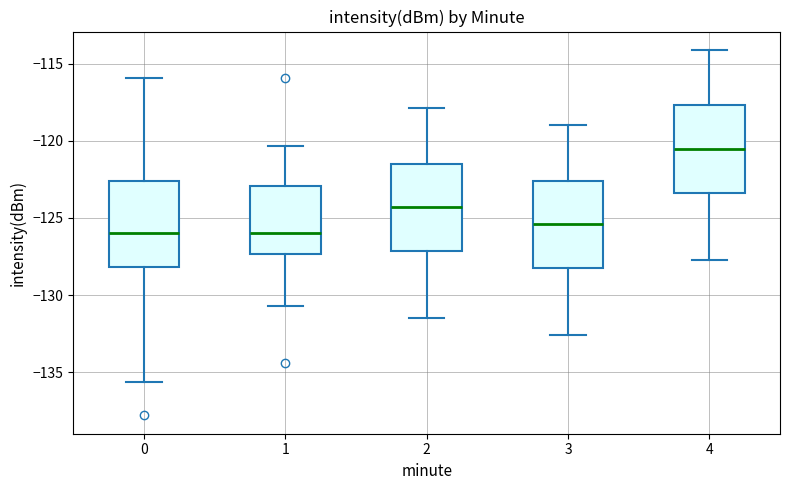

Which box has the highest median line?

4